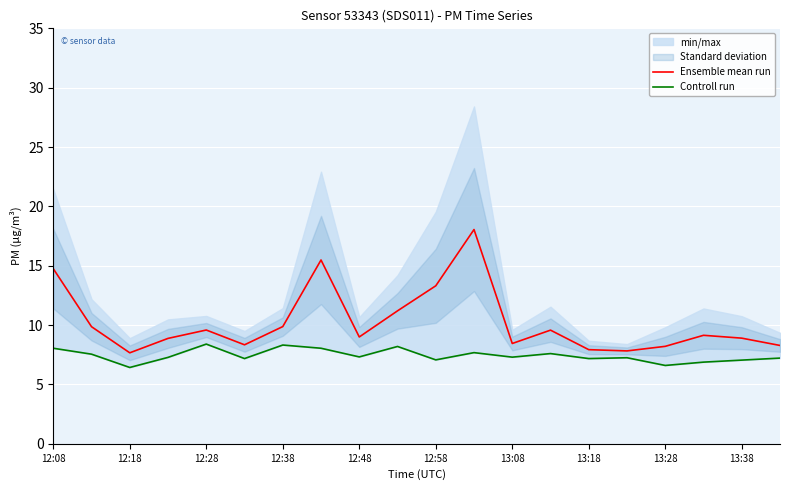

What is the minimum value for Ensemble mean run?

7.7